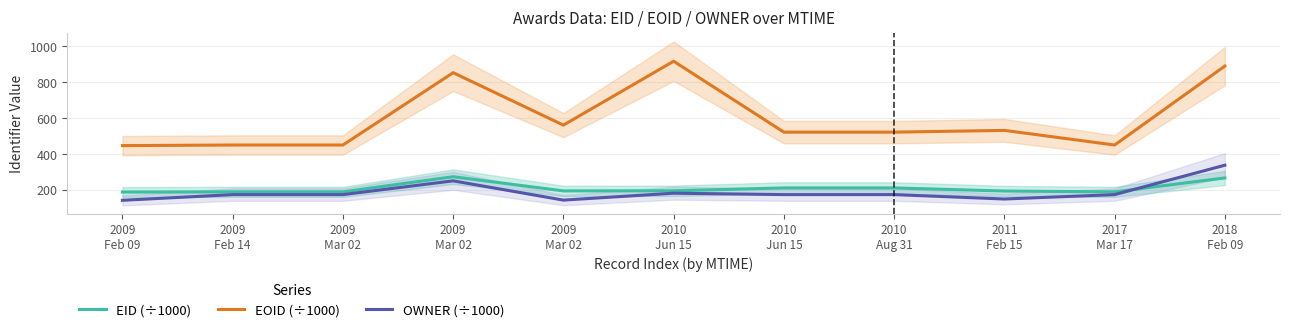

What is the label of the 8th point from the right?

2009
Mar 02